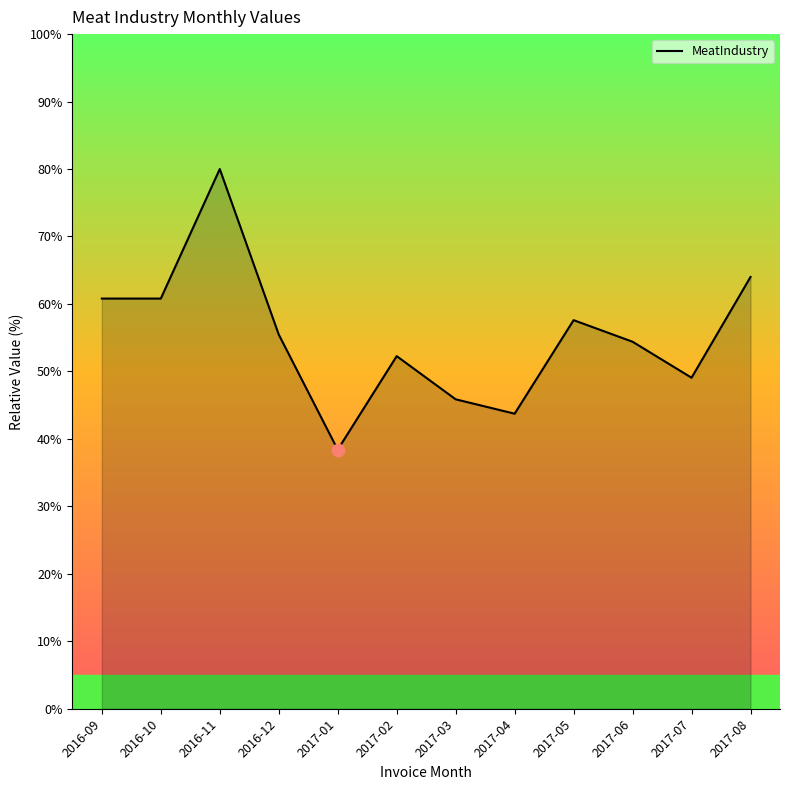

What is the ratio of the value at 2017-06 to the value at 2016-12?

1.0